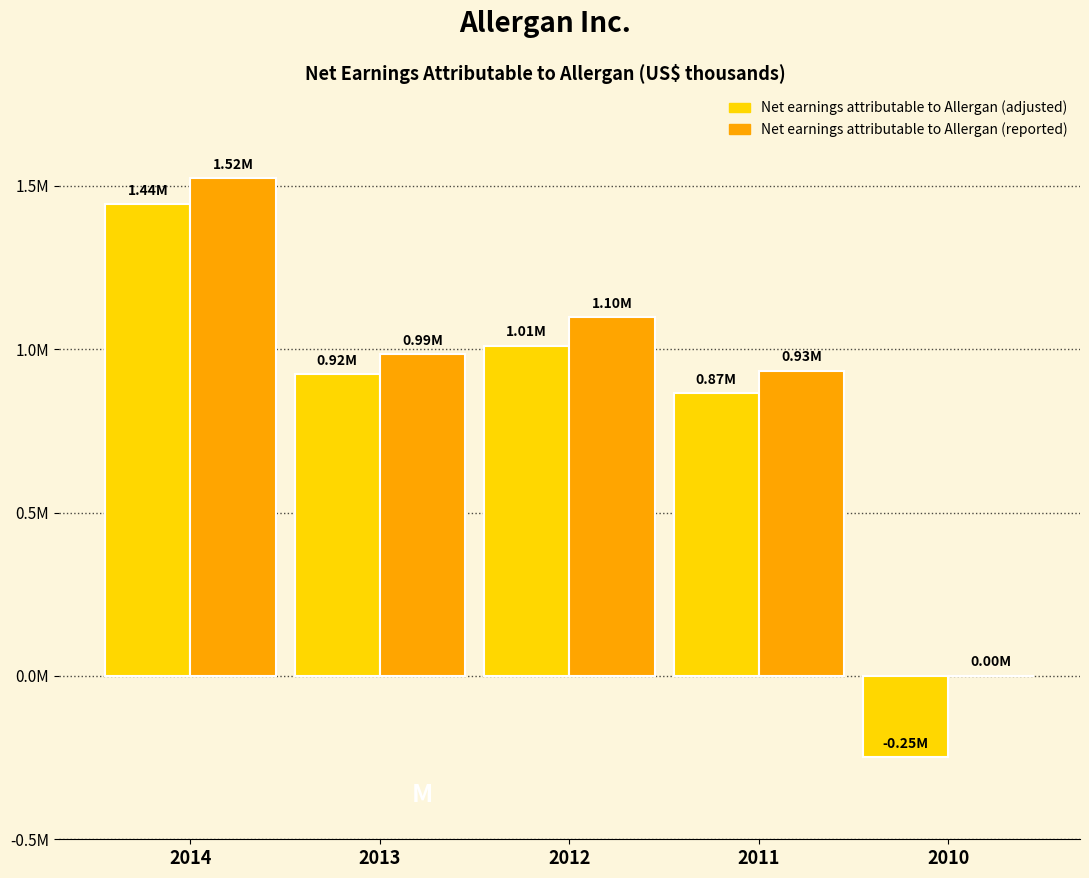

Are the bars horizontal?

No